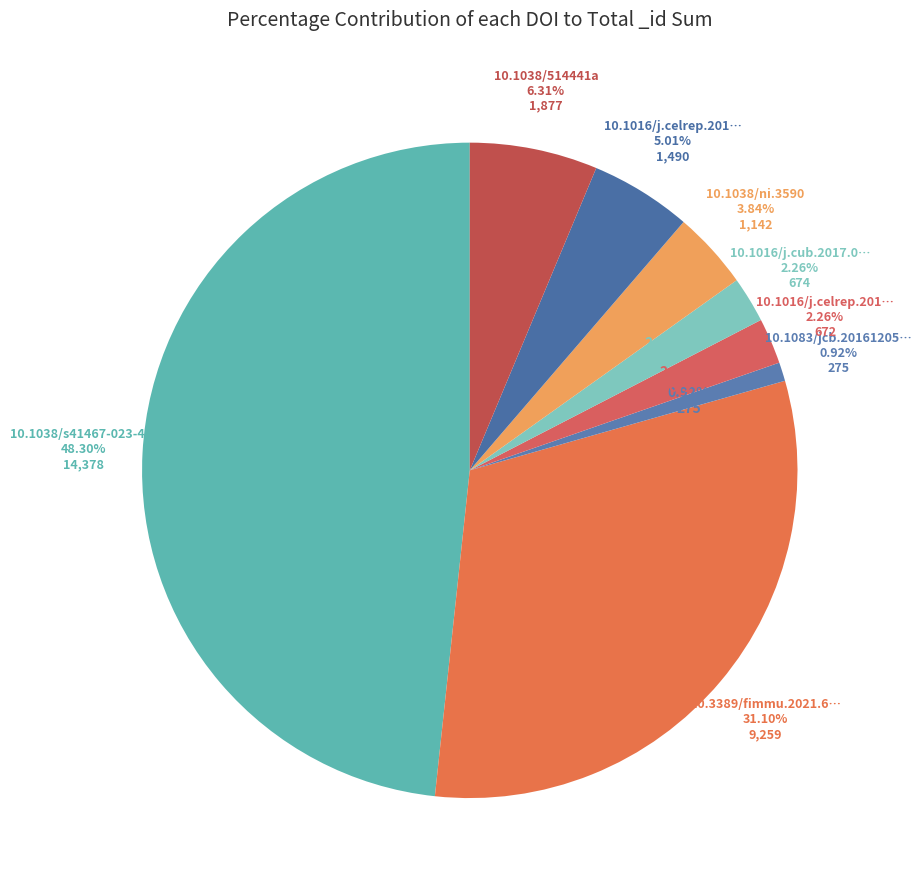

Which has a higher value, 10.1038/514441a or 10.1016/j.celrep.2017.04.027?

10.1038/514441a